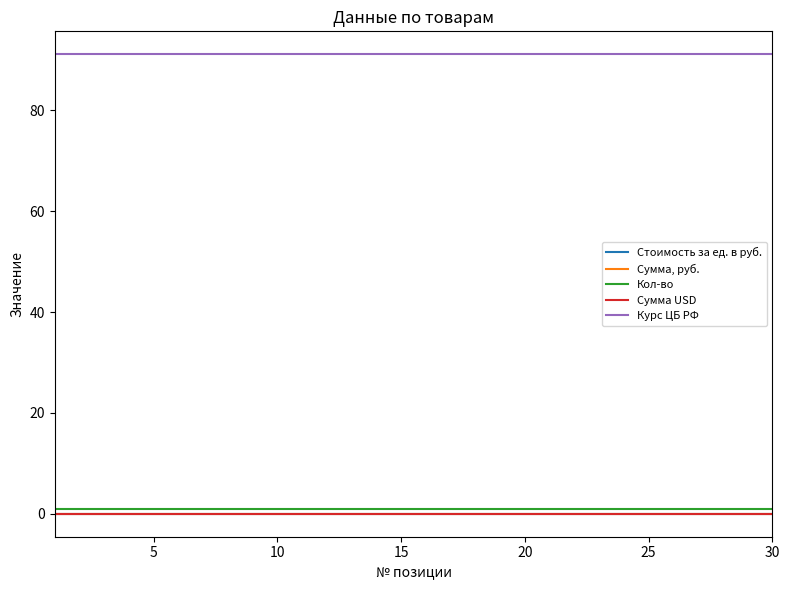

What is the greatest value displayed?

91.1